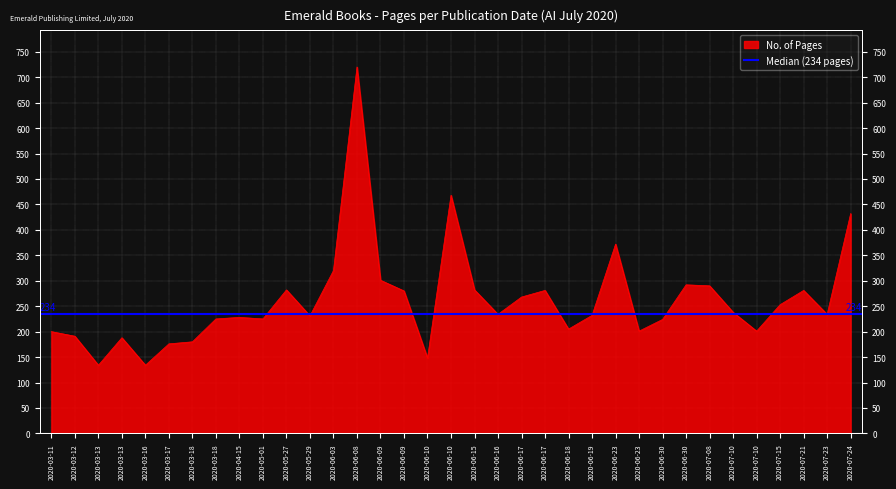

The chart shows a value of 281 at 2020-06-23. True or false?

False